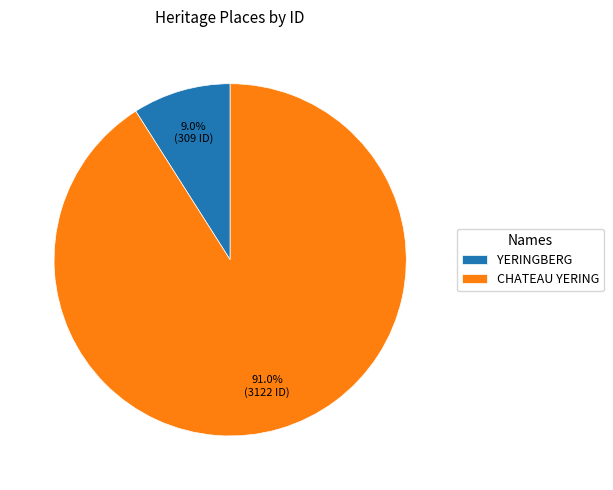

Which has a higher value, YERINGBERG or CHATEAU YERING?

CHATEAU YERING